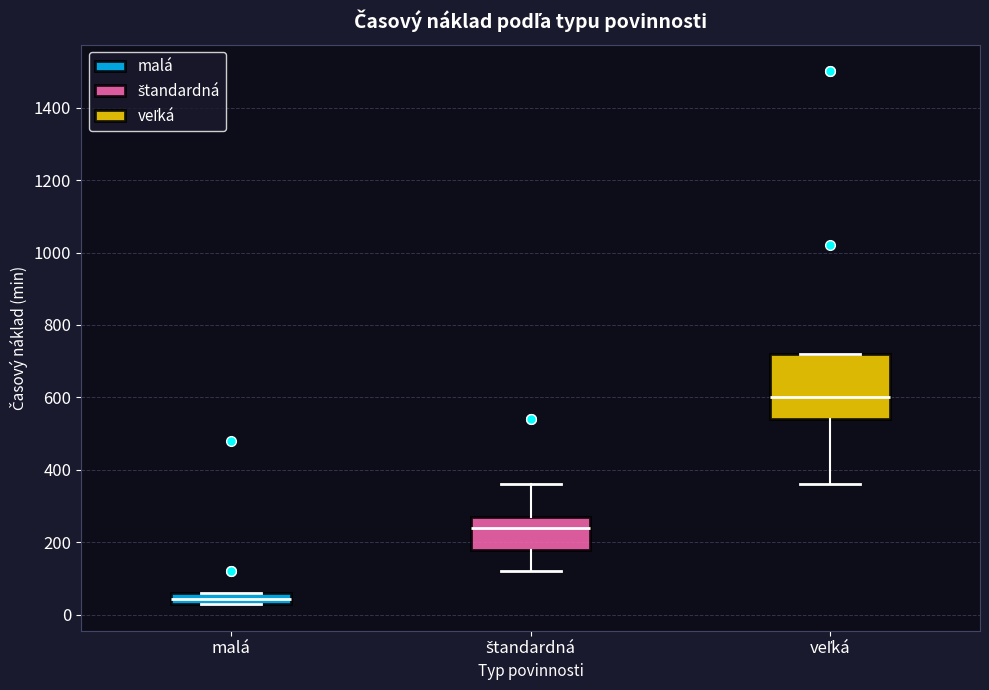

Which box has the lowest median line?

malá